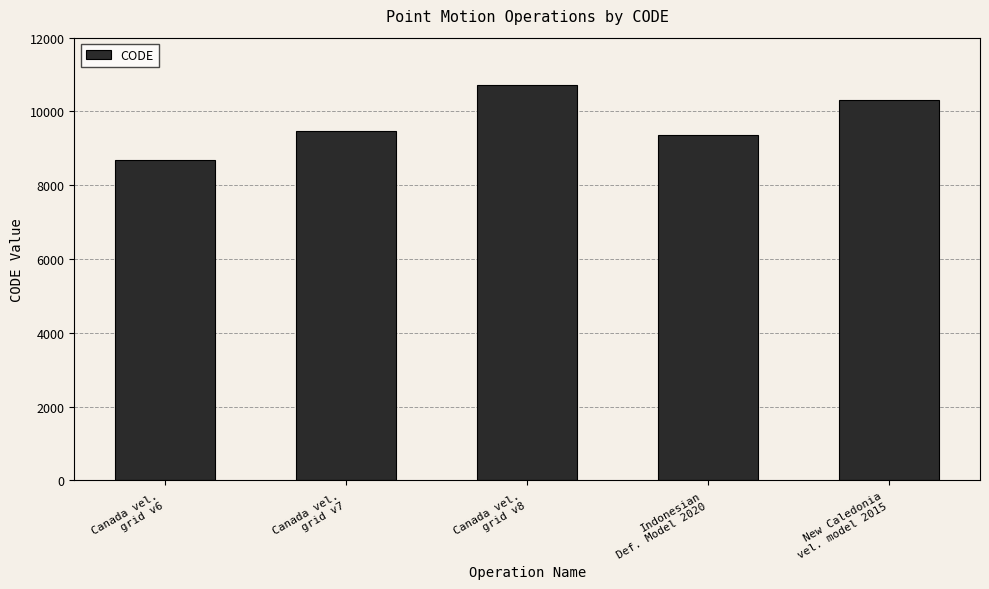

What is the average value?

9713